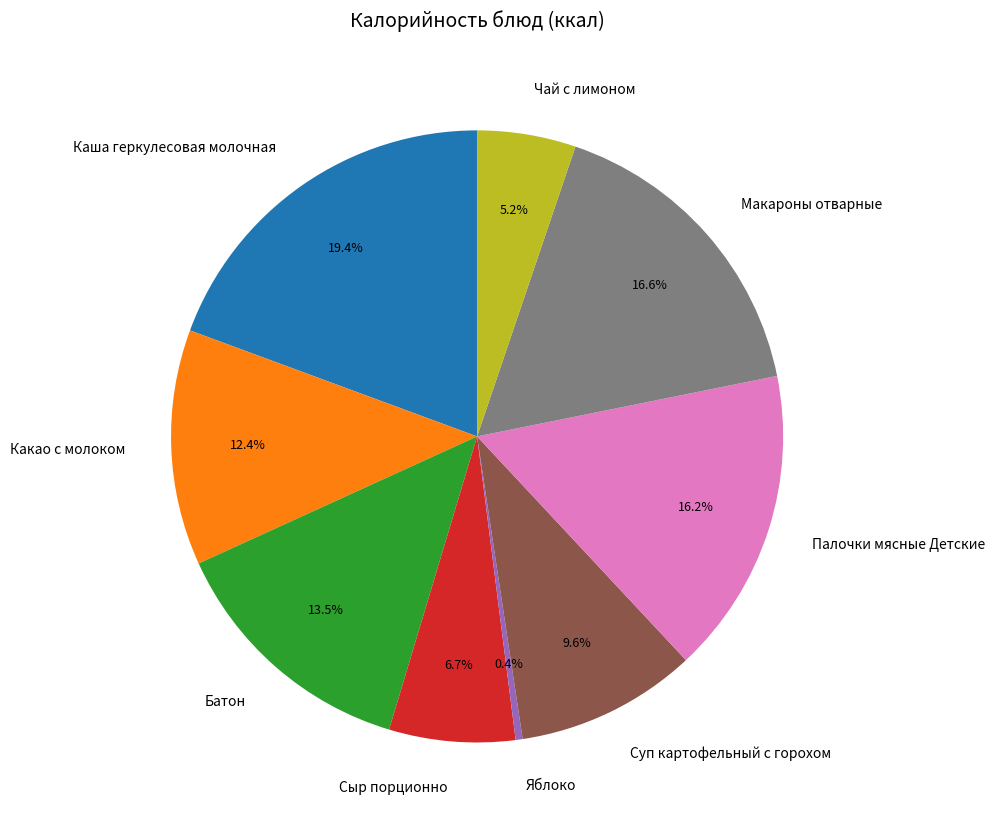

To the nearest percent, what is the difference between the largest and smallest slice percentages?

19%